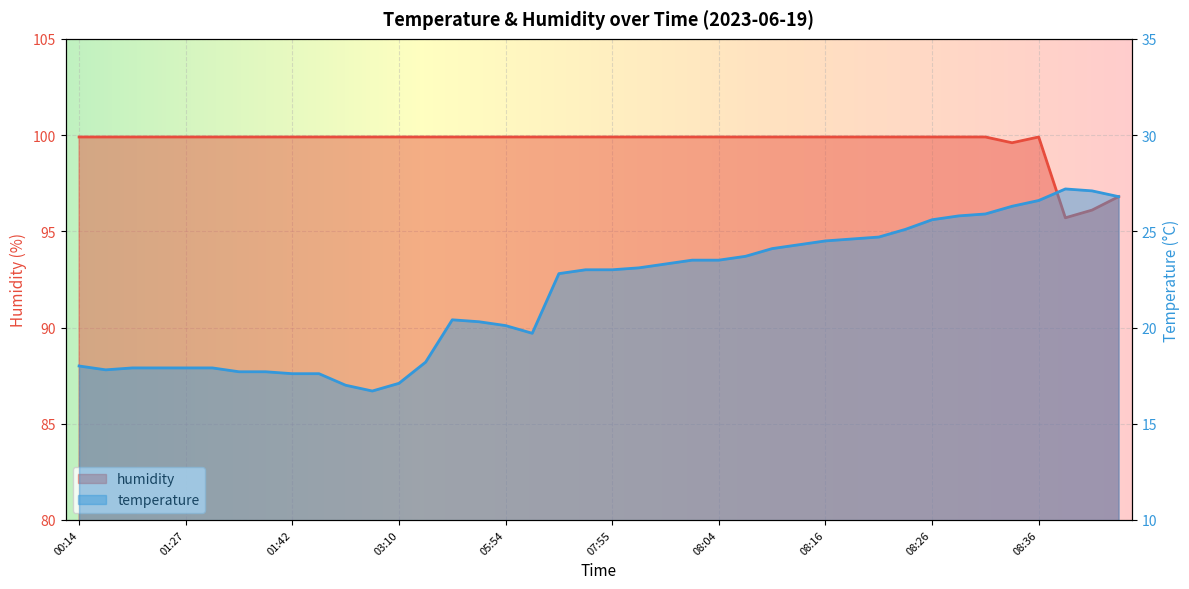

Which series has the largest total across all categories?

humidity